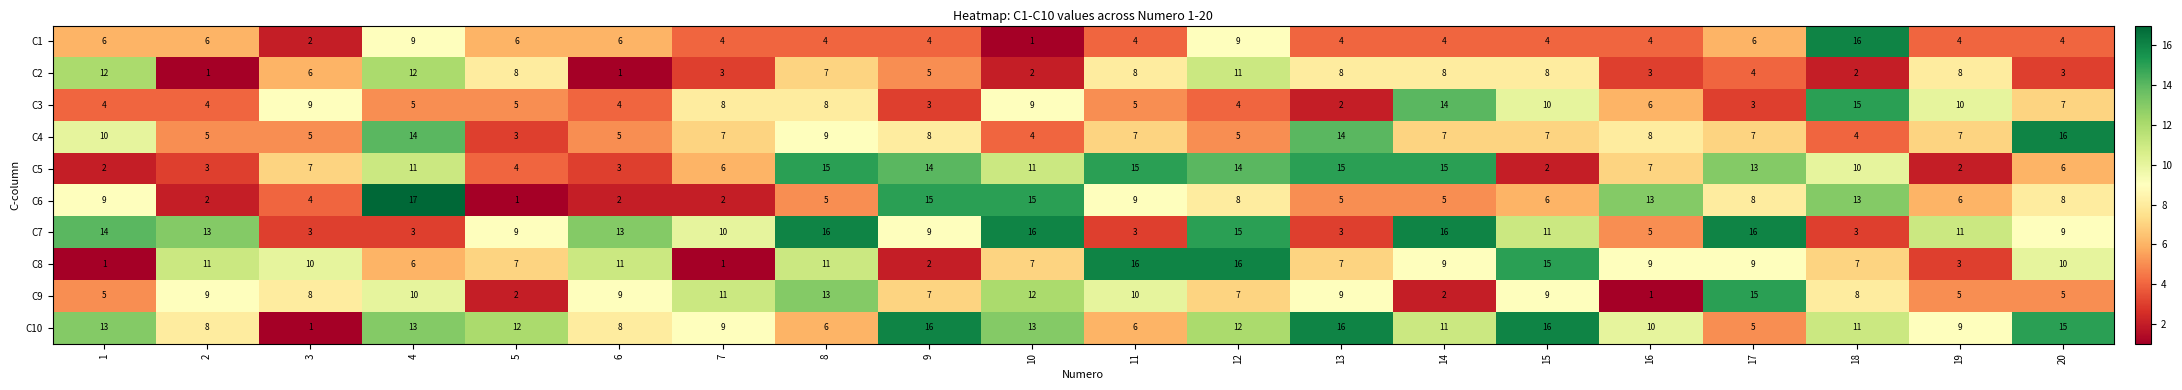

Rank the series at 4 from highest to lowest value.

C6, C4, C10, C2, C5, C9, C1, C8, C3, C7